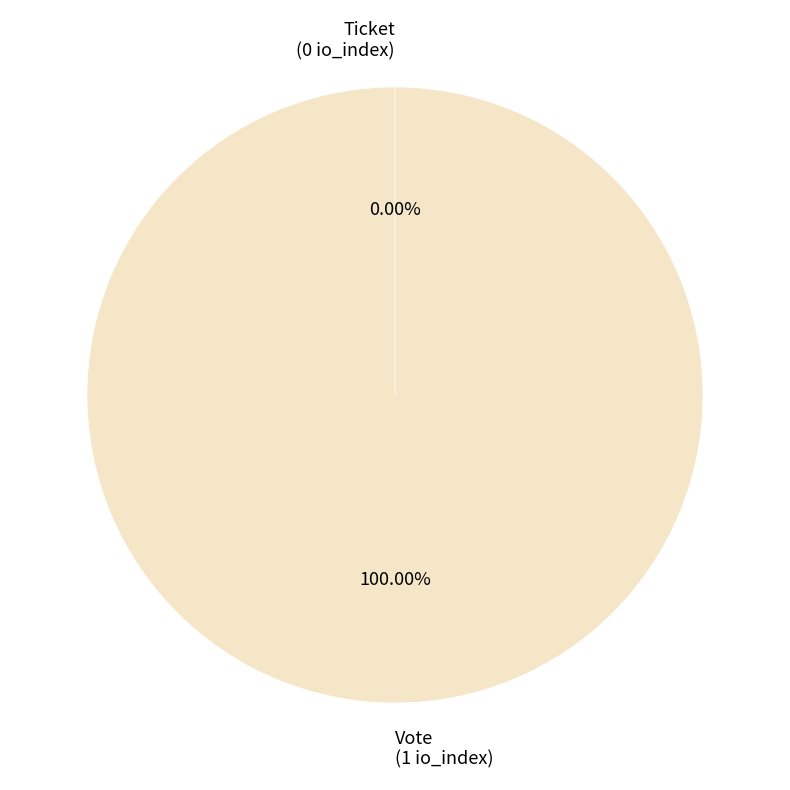

What percentage is the Vote slice, to the nearest percent?

100%